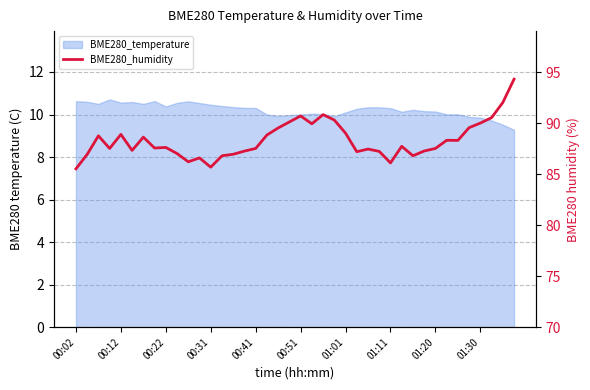

How many lines are shown in the chart?

1